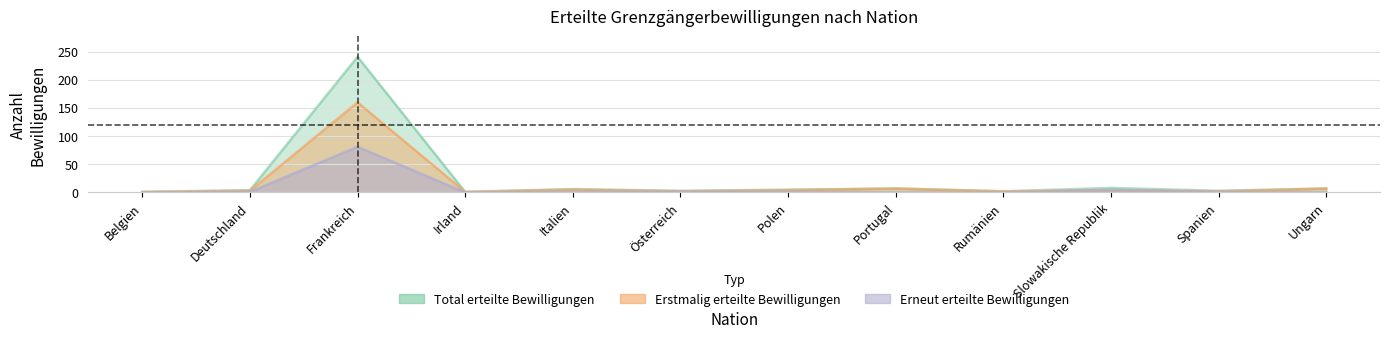

Reading left to right, what are all the values shown in this chart?

Total erteilte Bewilligungen: 1	4	241	1	6	3	5	7	2	8	3	7
Erstmalig erteilte Bewilligungen: 1	3	160	1	5	2	4	7	2	4	2	7
Erneut erteilte Bewilligungen: 0	1	81	0	1	1	1	0	0	4	1	0